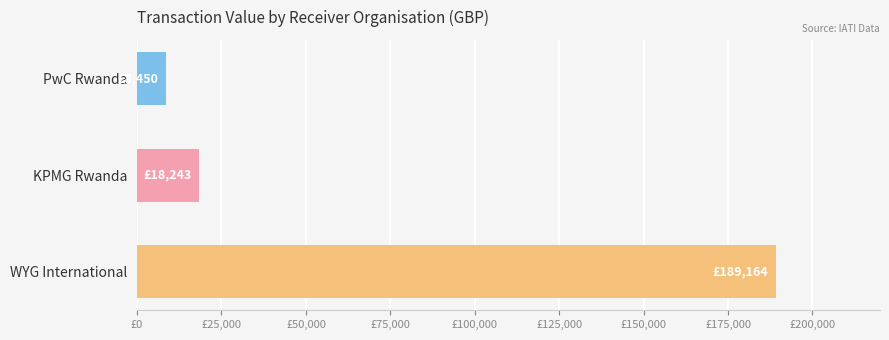

Are the bars horizontal?

Yes